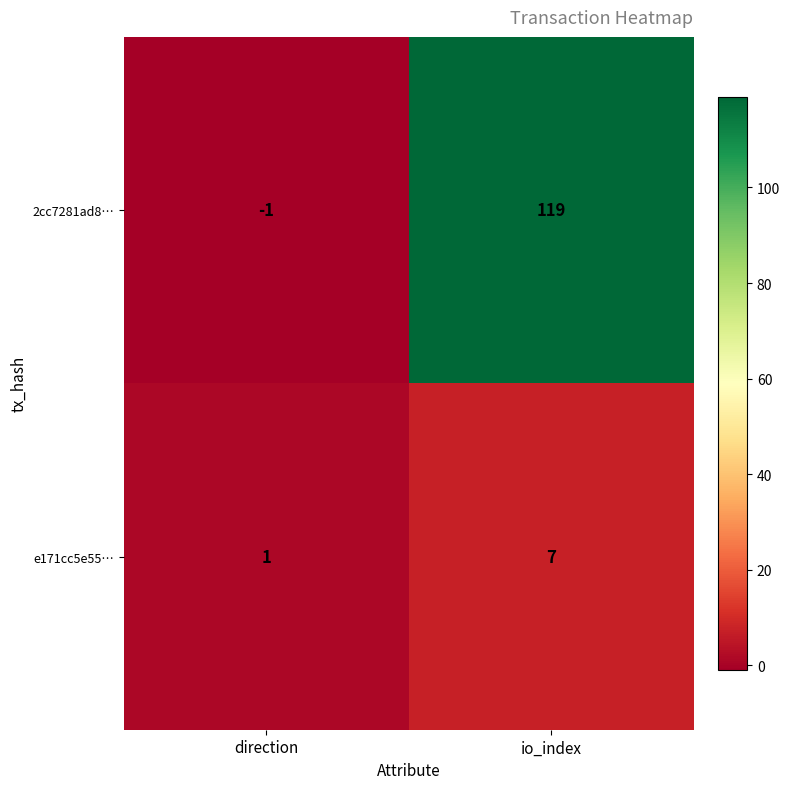

Which series has the largest range (max minus min)?

2cc7281ad8…